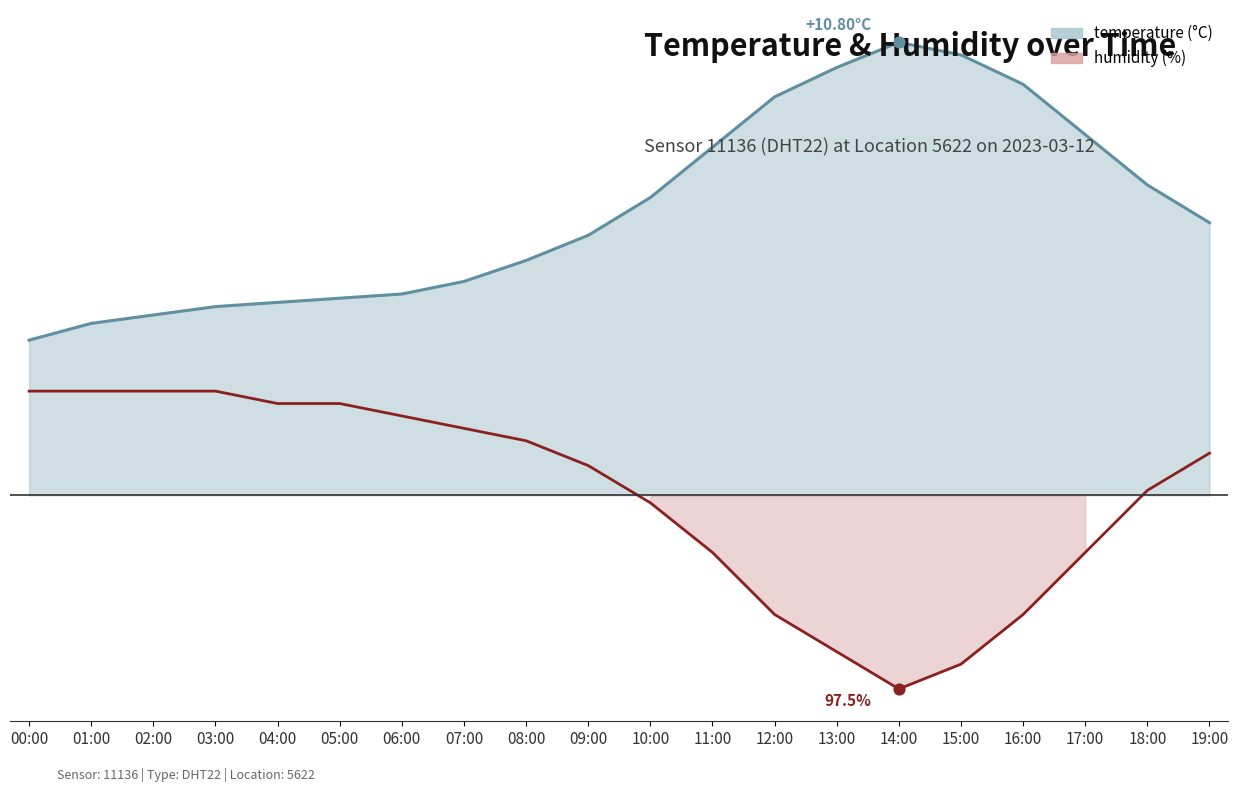

Which series contains the lowest Y value?

humidity